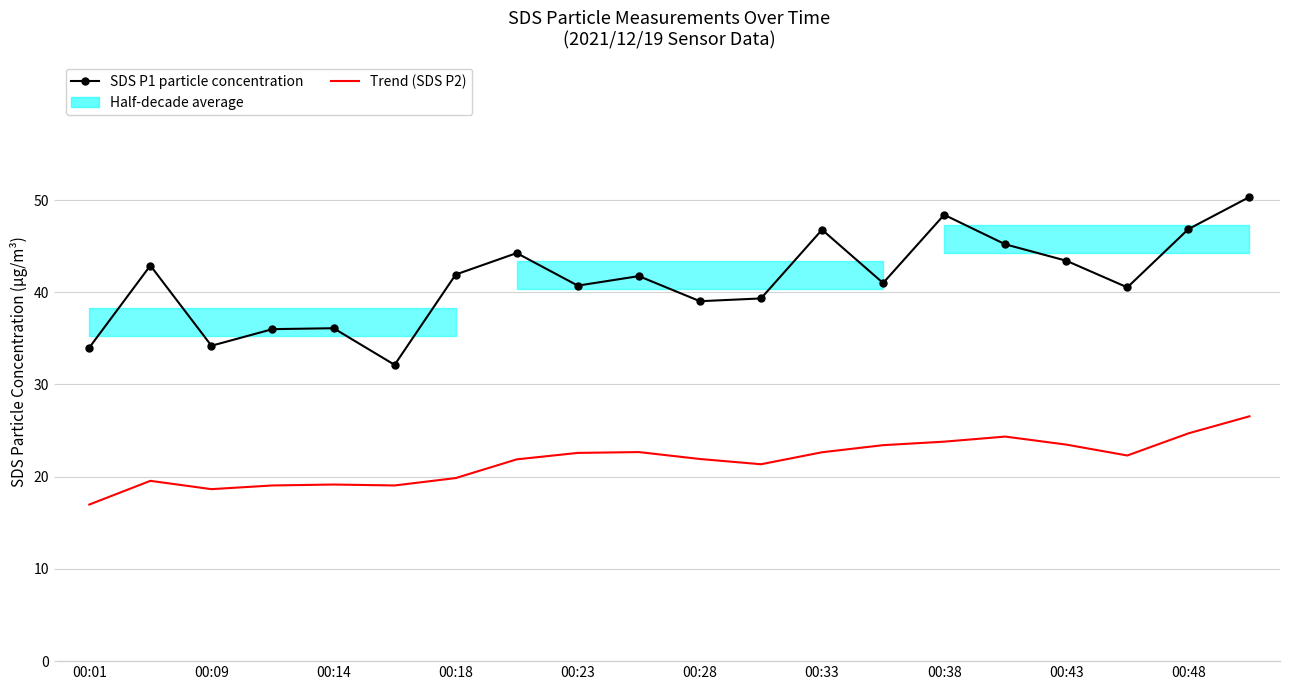

What is the difference between the maximum and minimum values in the Trend (SDS P2) series?

9.6